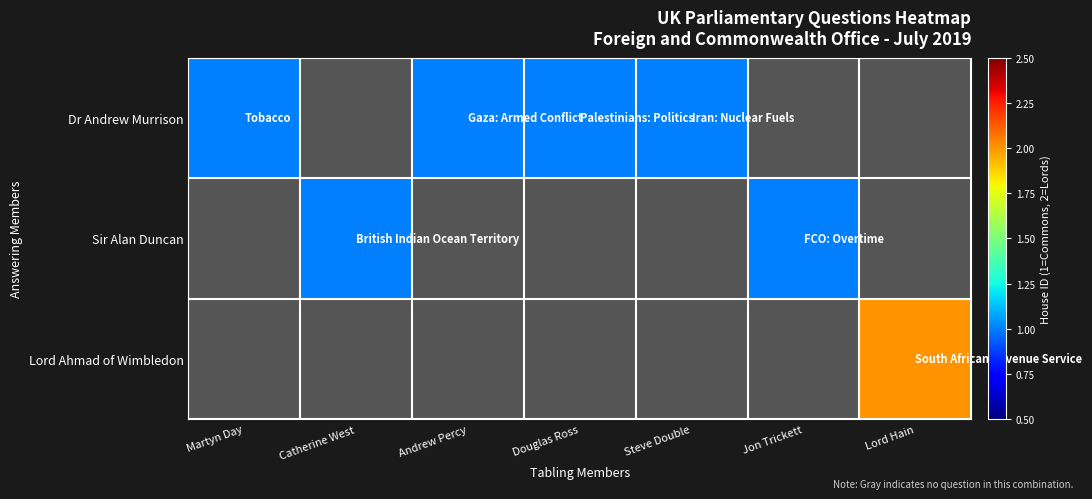

At how many categories does at least one series exceed 1?

1